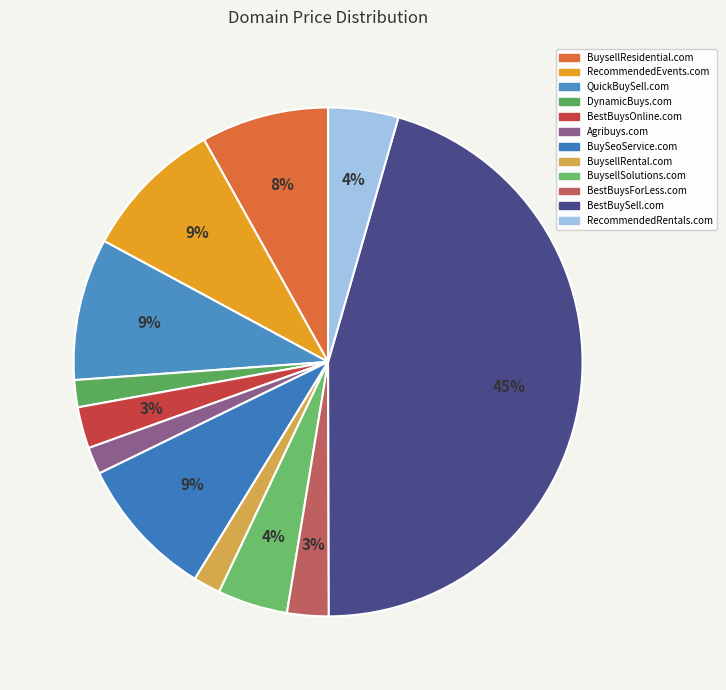

Is there any slice that represents more than half of the pie?

No